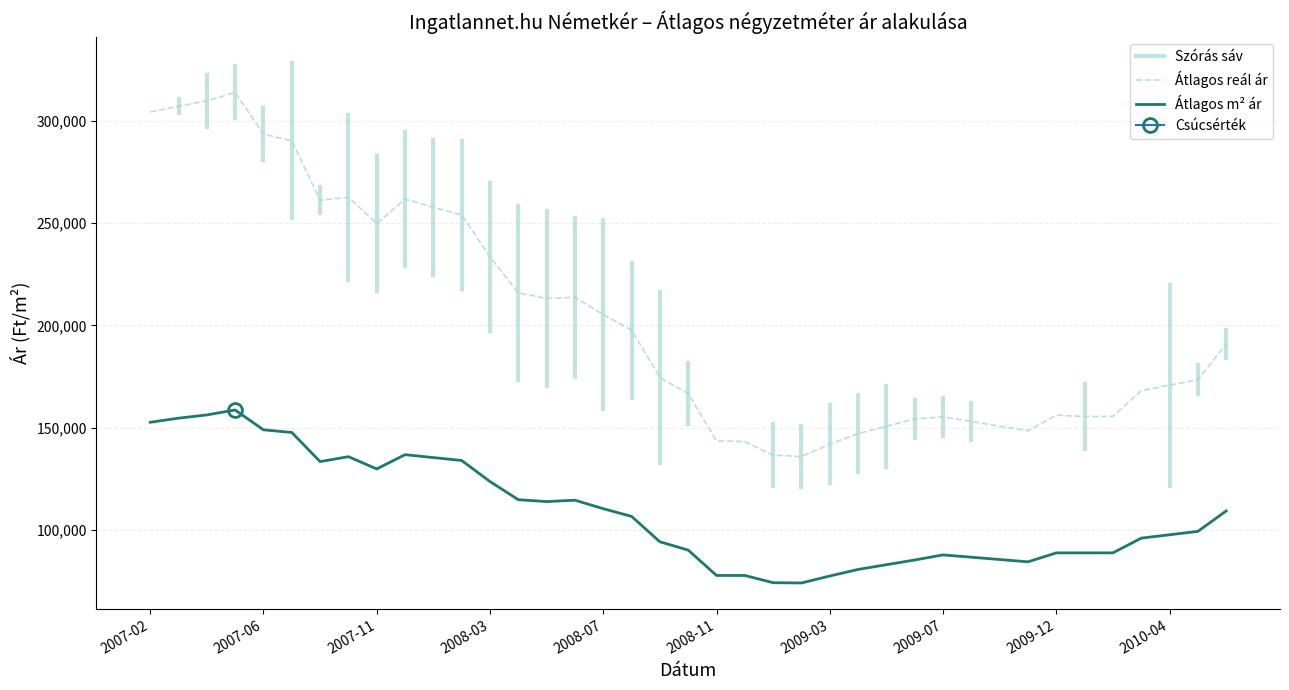

Which has a higher value, 2008-02 or 2010-06?

2008-02